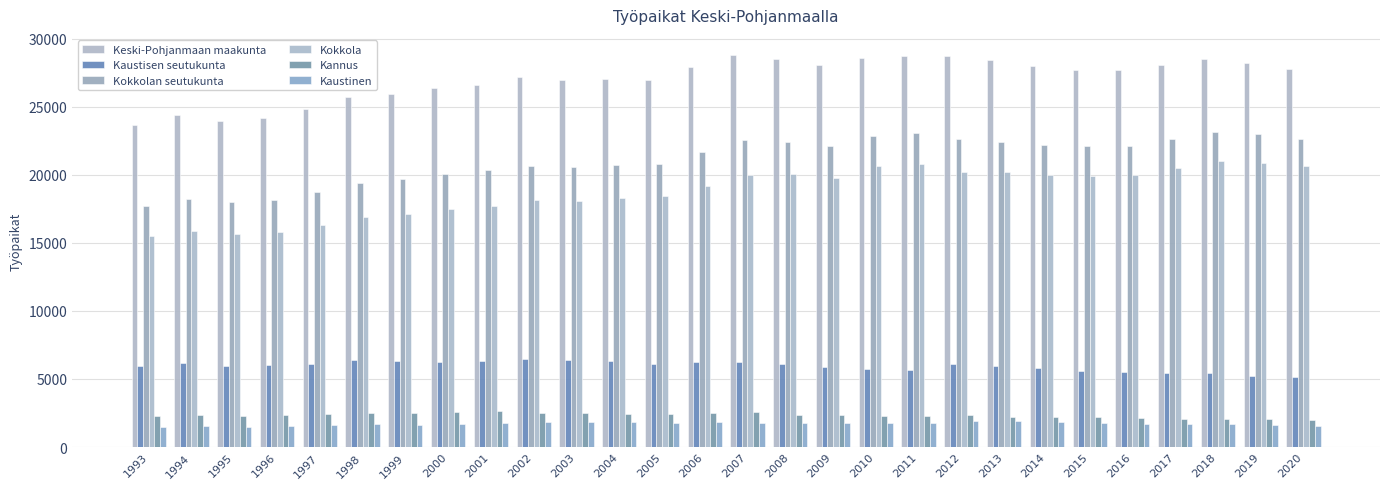

Which series has the widest spread of values?

Kokkola